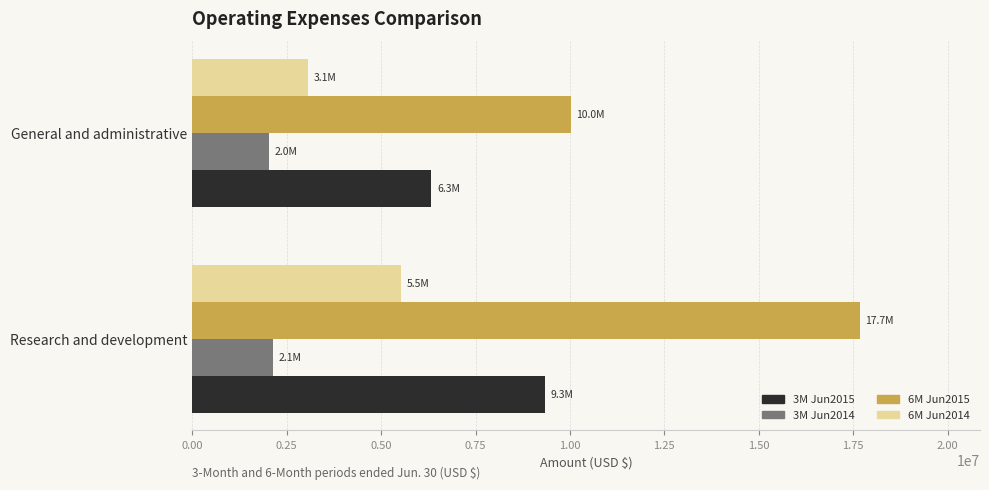

Rank the series by their maximum value, from highest to lowest.

6M Jun2015, 3M Jun2015, 6M Jun2014, 3M Jun2014